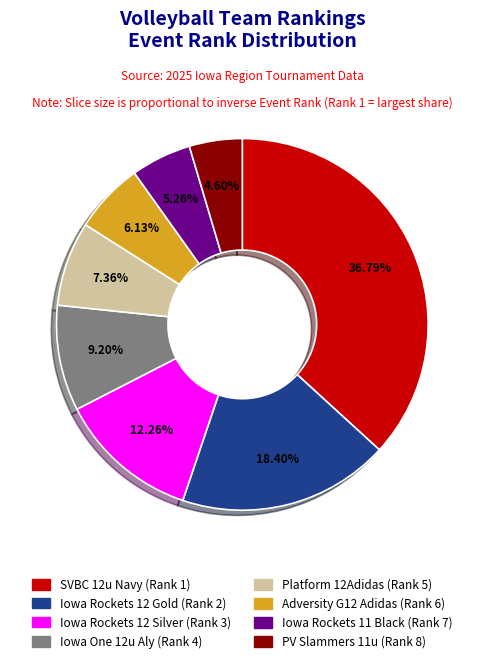

To the nearest percent, what is the average slice percentage?

12%